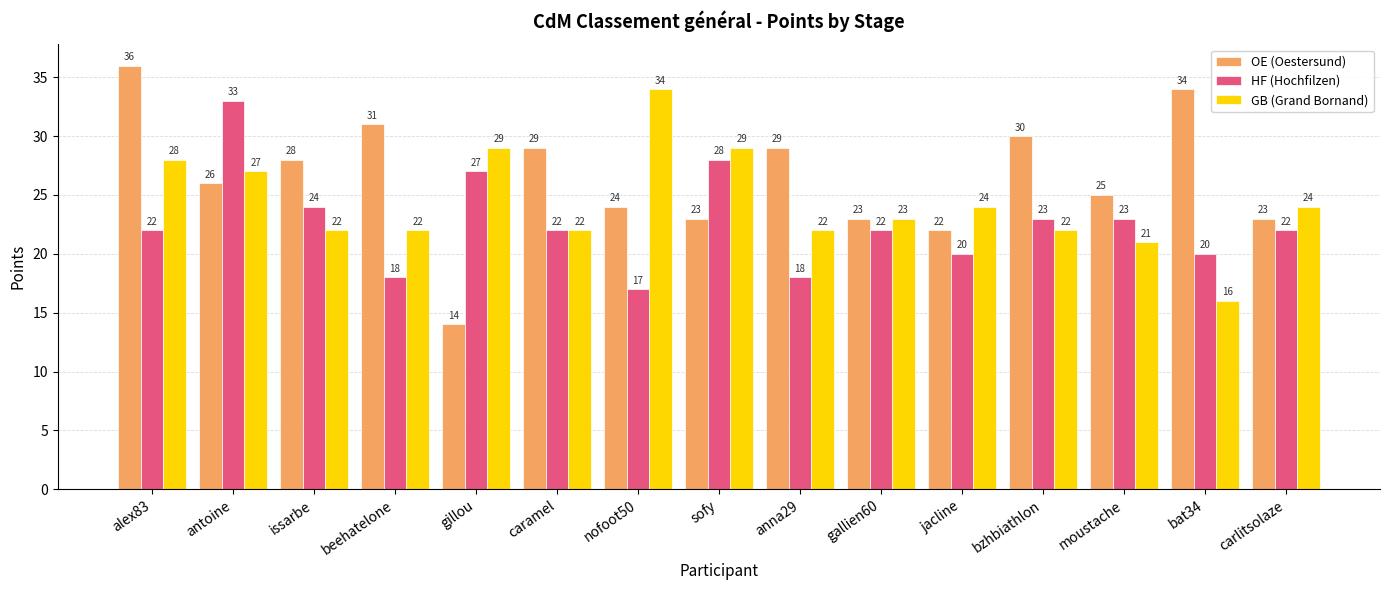

How many groups of bars are there?

15